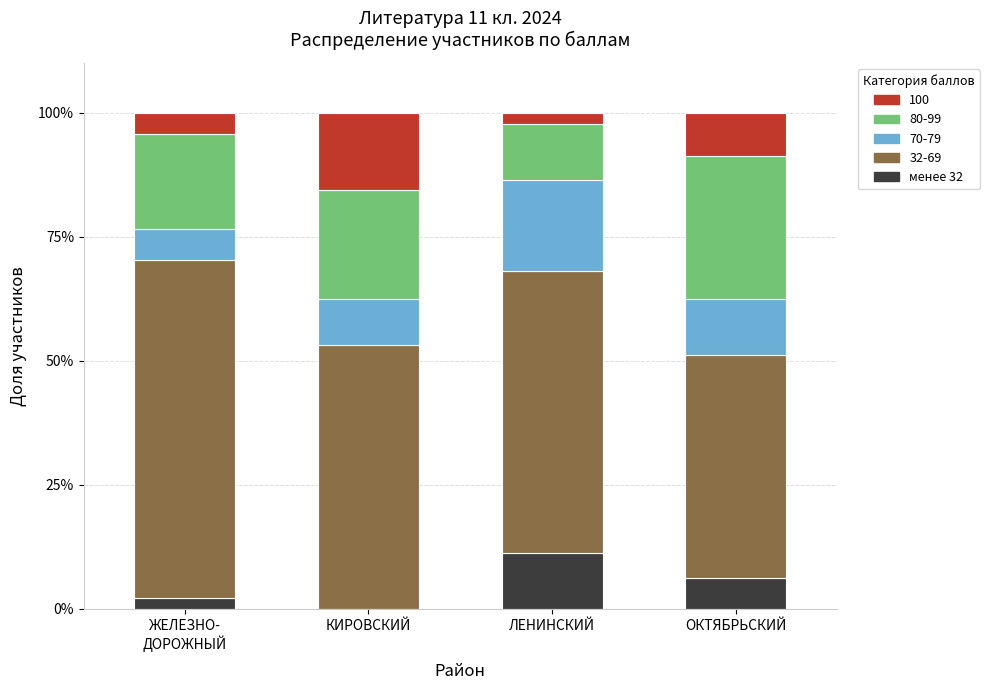

What is the highest value of the менее 32 series?

11.4